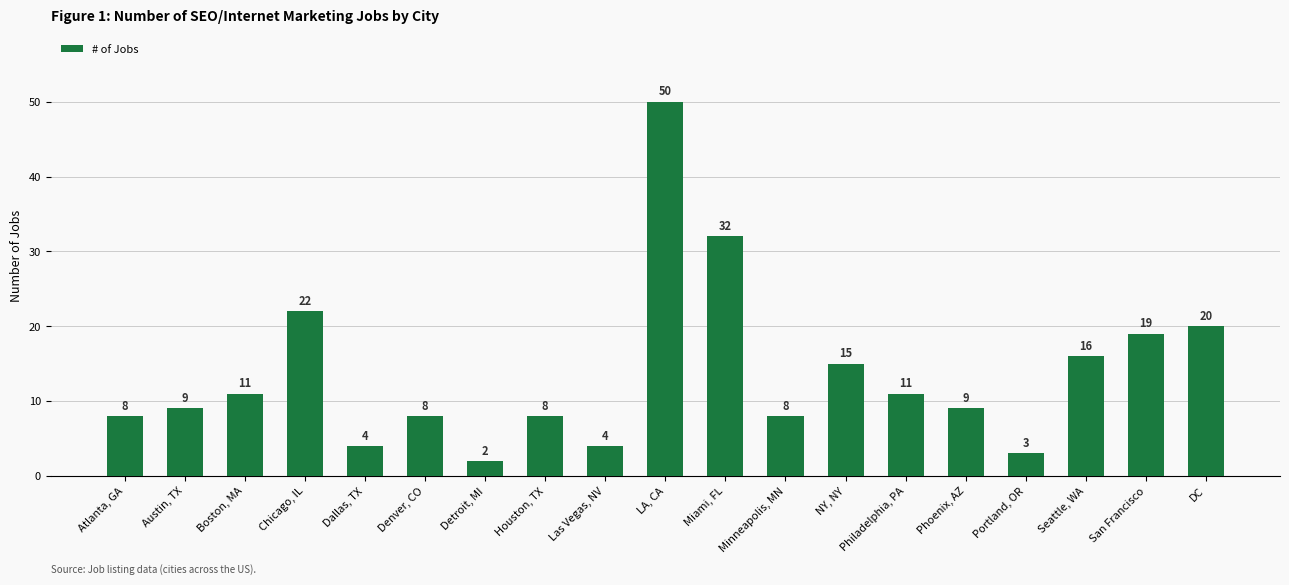

At which label is the value closest to 26?

Chicago, IL